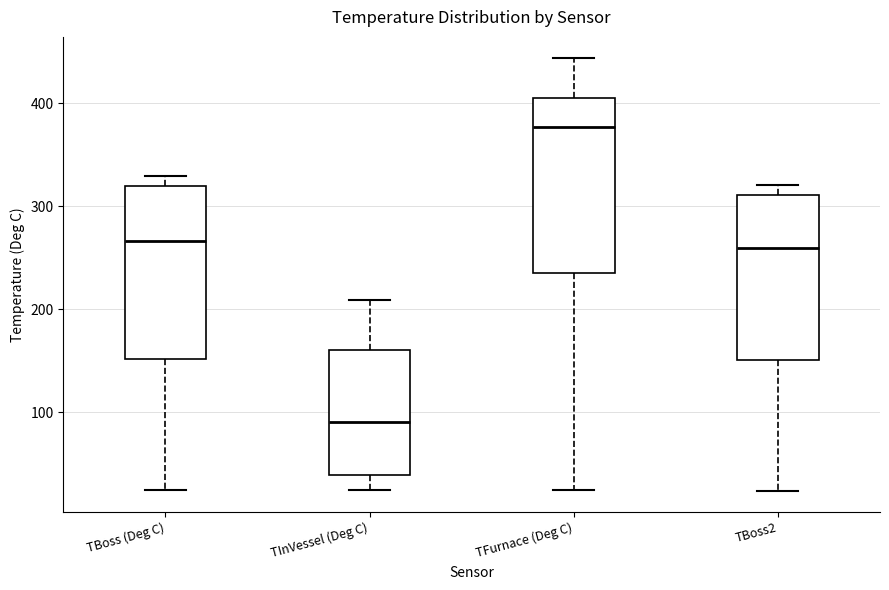

Reading left to right, read every box against the y-axis: the position of its median line, the range the box covers, and the ends of its whiskers. The values are not printed on the chart, so give them approximately, as read against the axis.

TBoss (Deg C): median 270, box 150 to 320, whiskers 20 to 330
TInVessel (Deg C): median 90, box 40 to 160, whiskers 20 to 210
TFurnace (Deg C): median 380, box 240 to 400, whiskers 20 to 440
TBoss2: median 260, box 150 to 310, whiskers 20 to 320